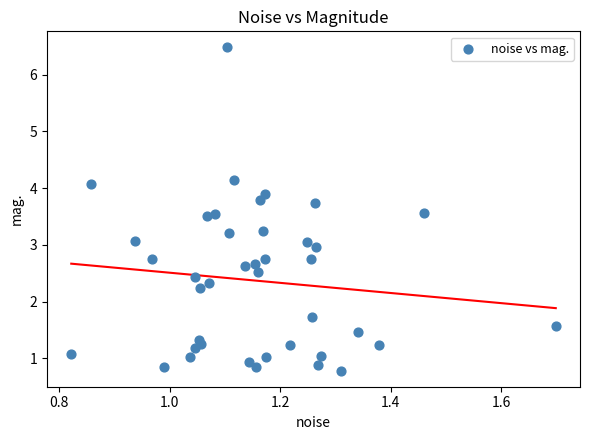

What is the range of X values (max minus min)?

0.9